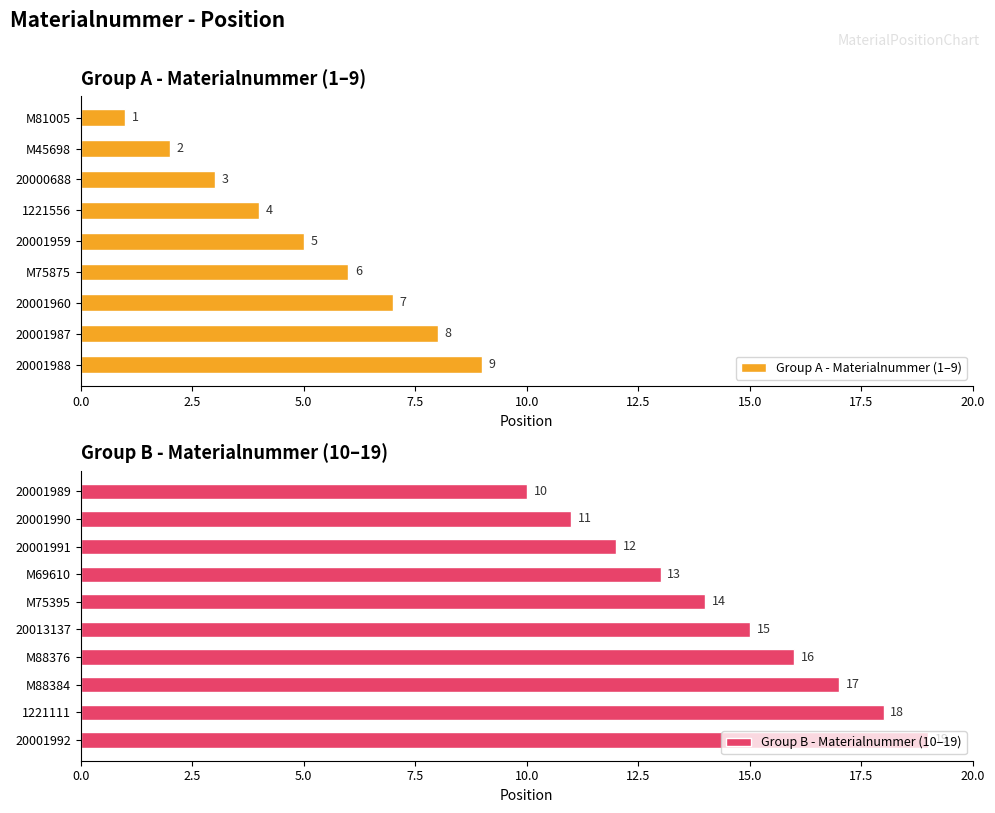

The Group A - Materialnummer (1–9) series shows 7 at 20001960. True or false?

True